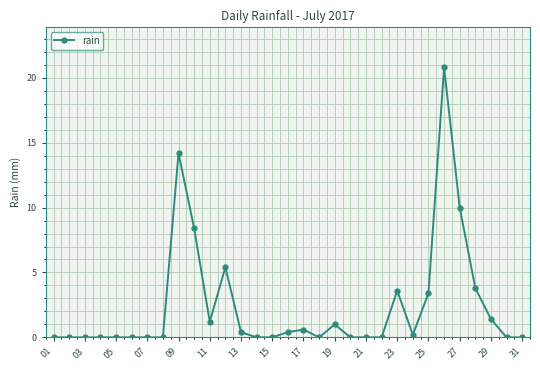

How many categories are shown in the chart?

31